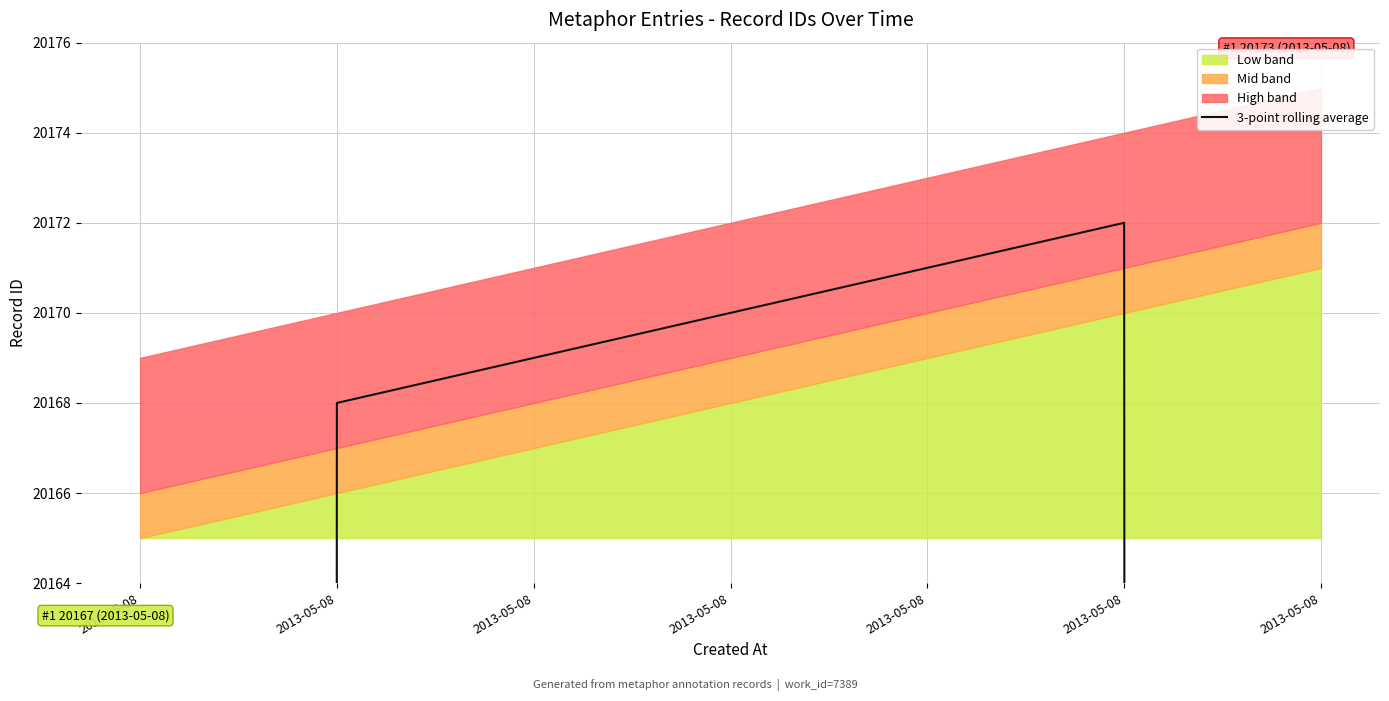

How many lines are shown in the chart?

1